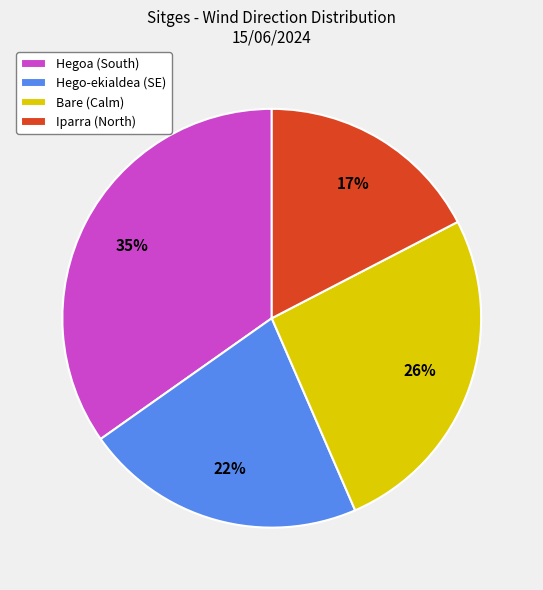

Is the sum of Iparra (North) and Hegoa (South) greater than half?

Yes